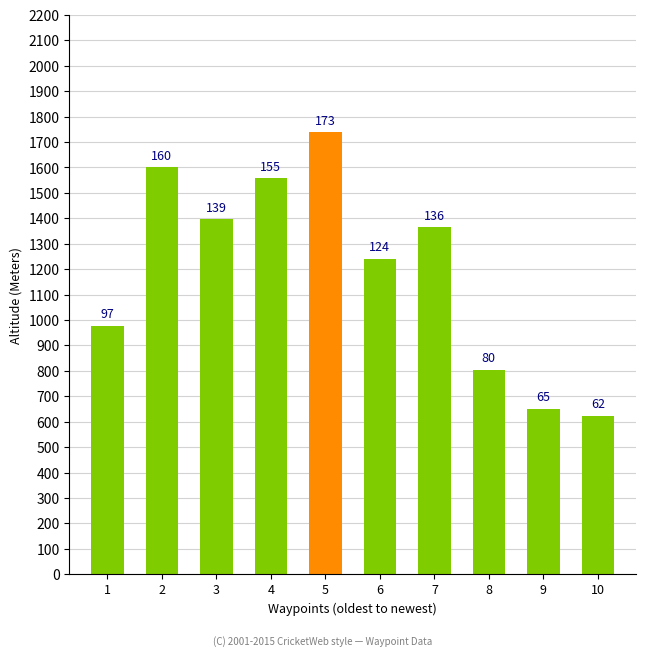

Is it true that the value at 5 is 1047?

False